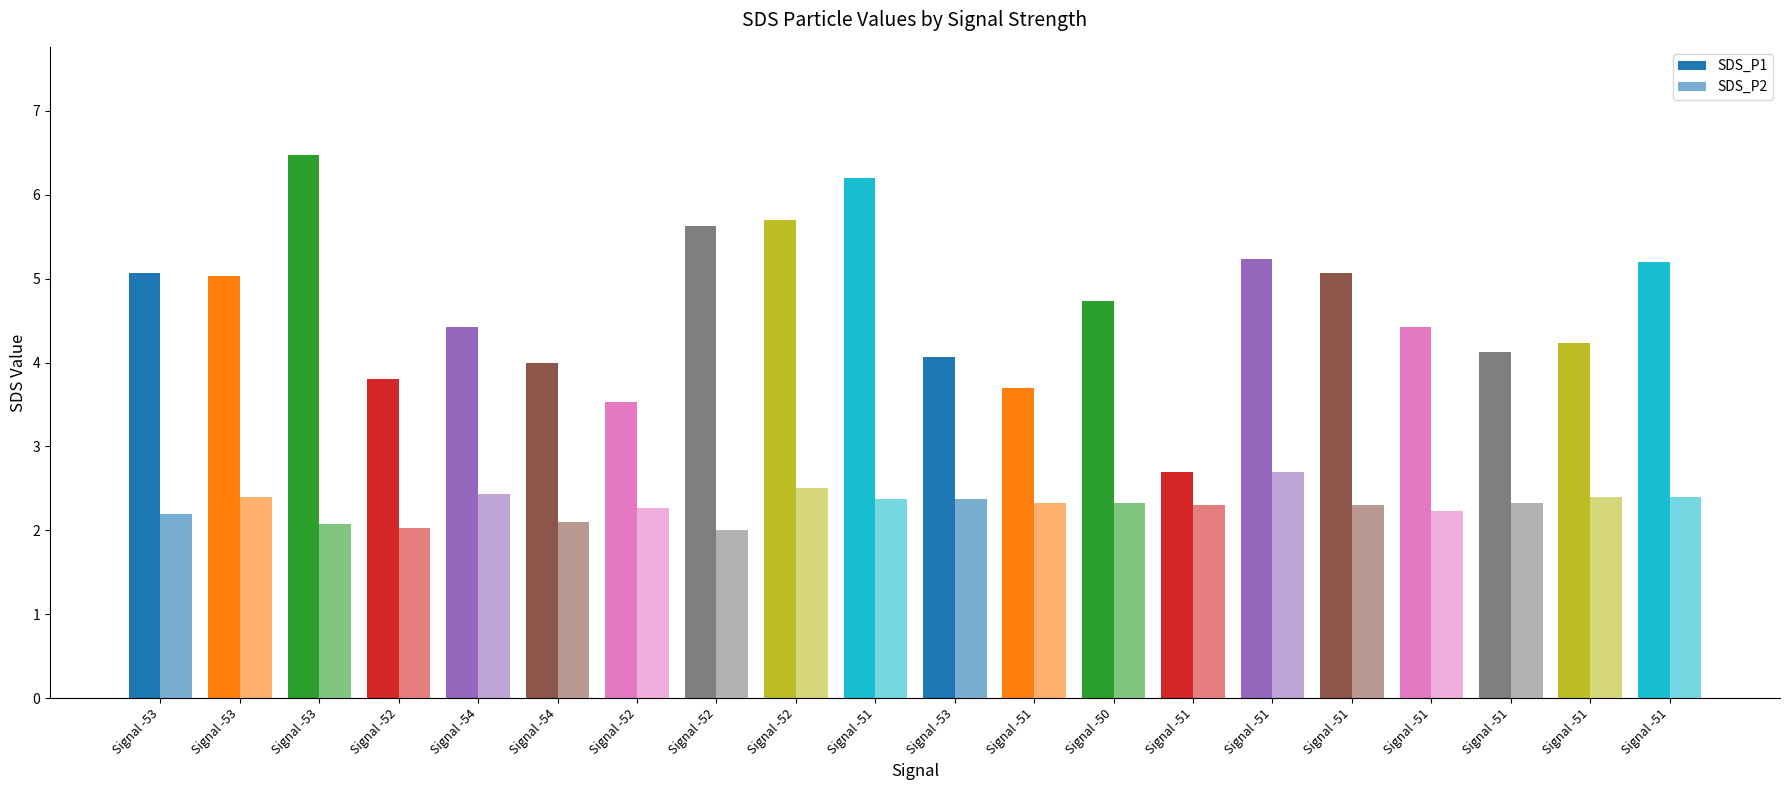

Which series has the largest total across all categories?

SDS_P1